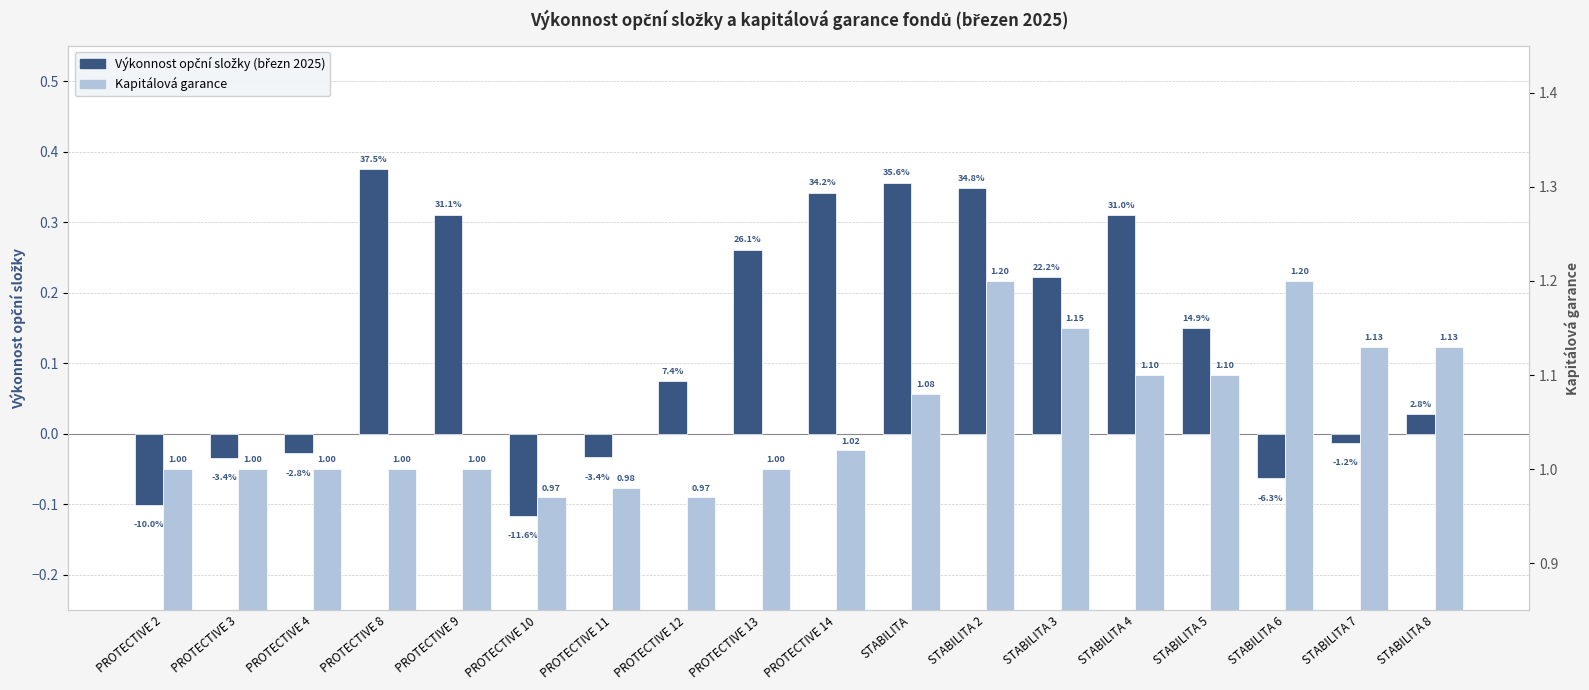

Which category has the lowest value in the Výkonnost opční složky series?

PROTECTIVE 10